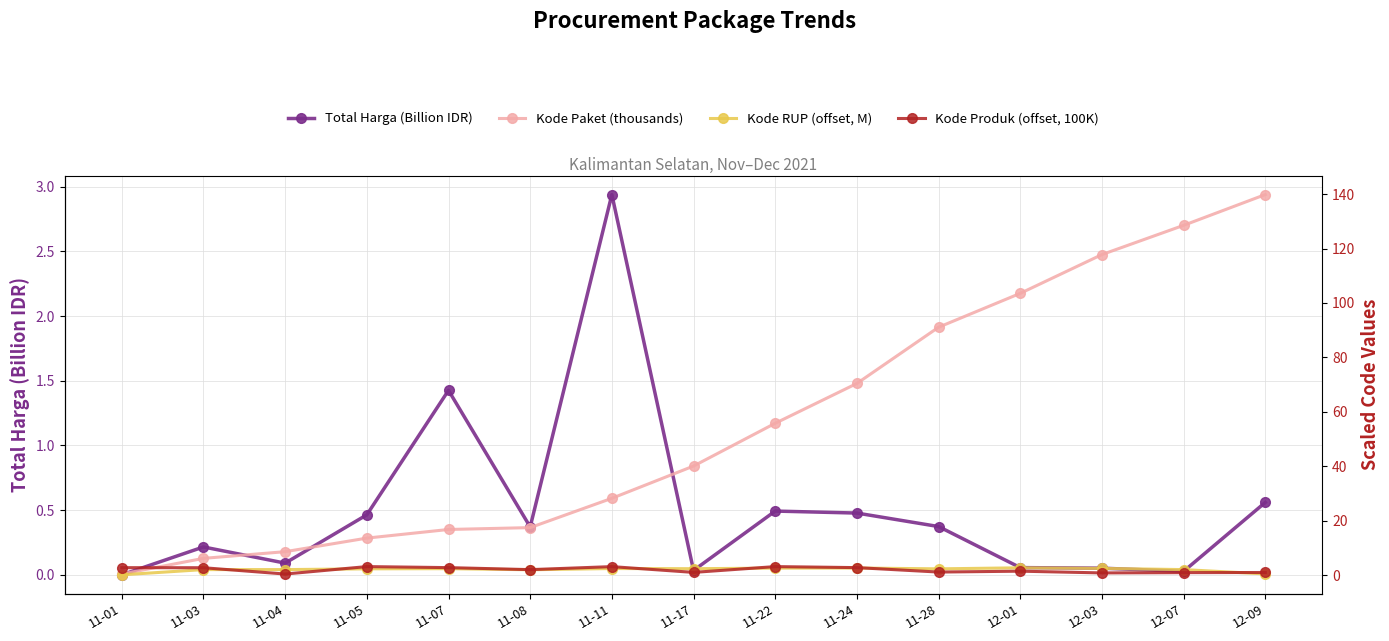

What is the difference between the second highest and second lowest values in the Kode Paket (thousands) series?

122.3